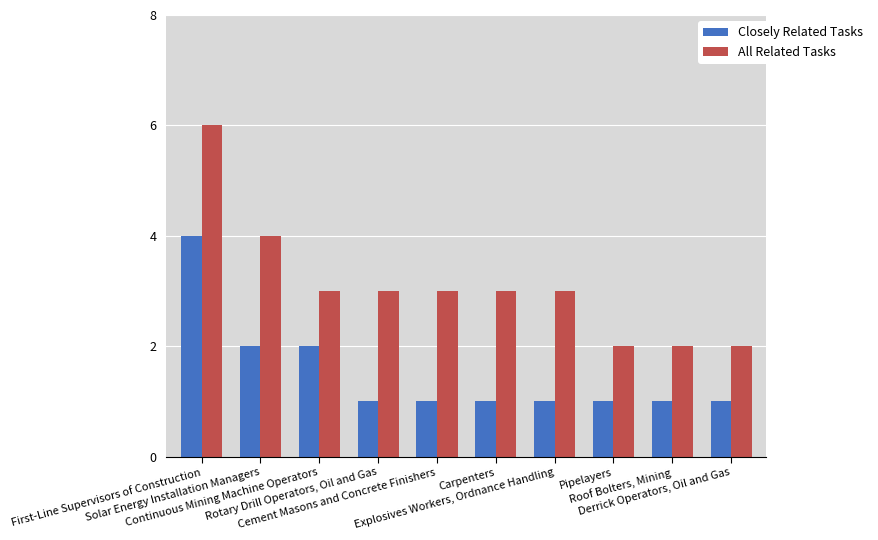

Which series changed the most between Cement Masons and Concrete Finishers and Pipelayers?

All Related Tasks